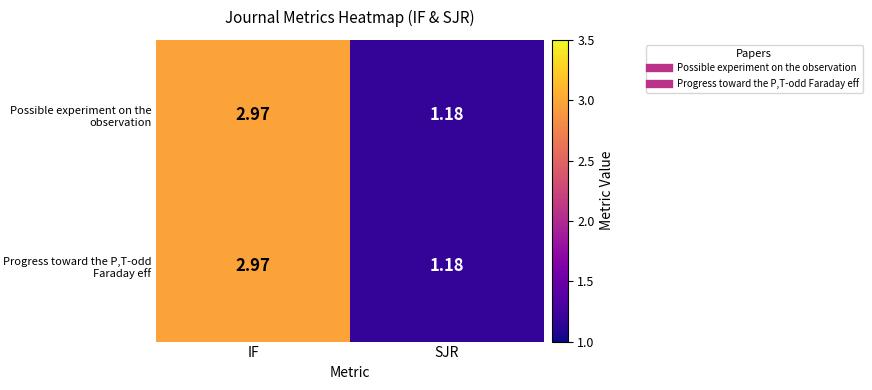

How many data points in Possible experiment on the observation are above 2?

1